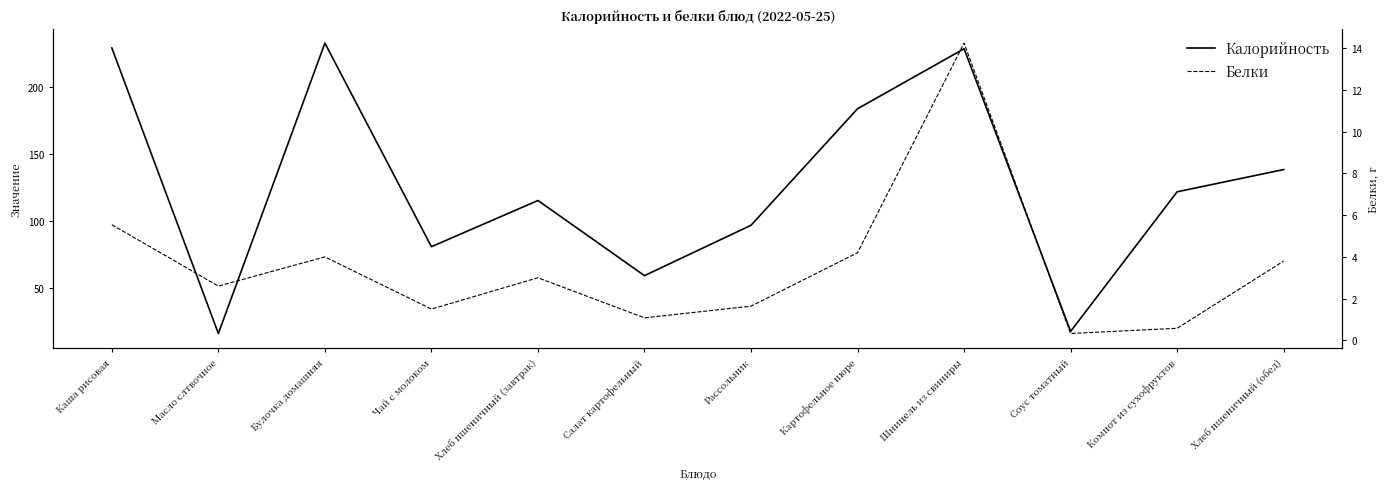

How many data points in Калорийность are less than 122?

6